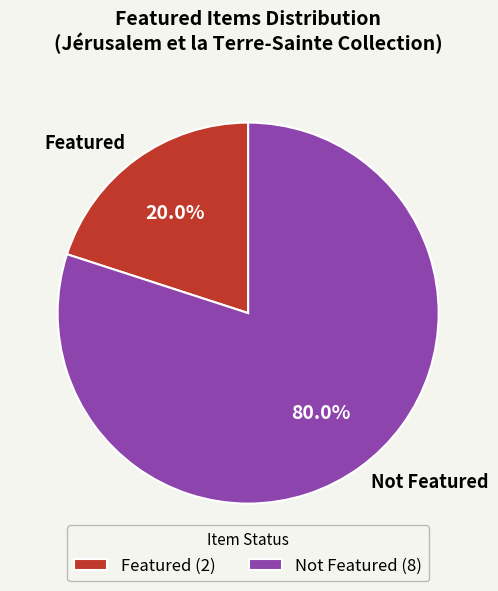

Approximately how many times larger is the value at Not Featured compared to Featured?

4.0